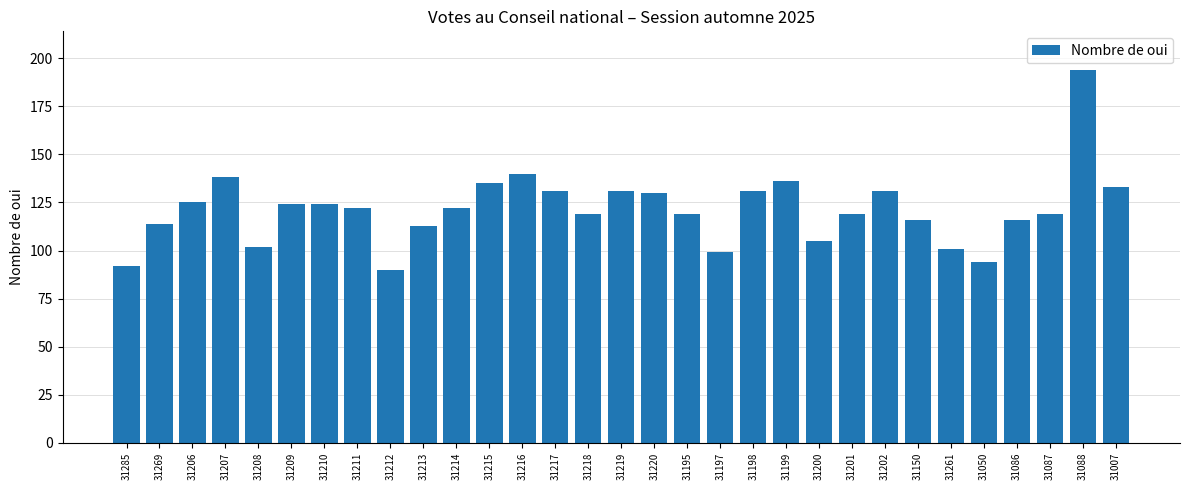

Is it true that the value at 31195 is 119?

True